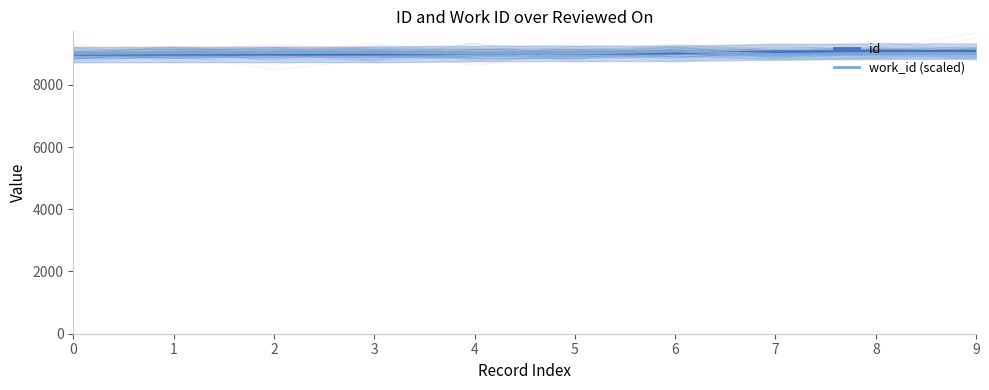

Which series has the widest spread of values?

id